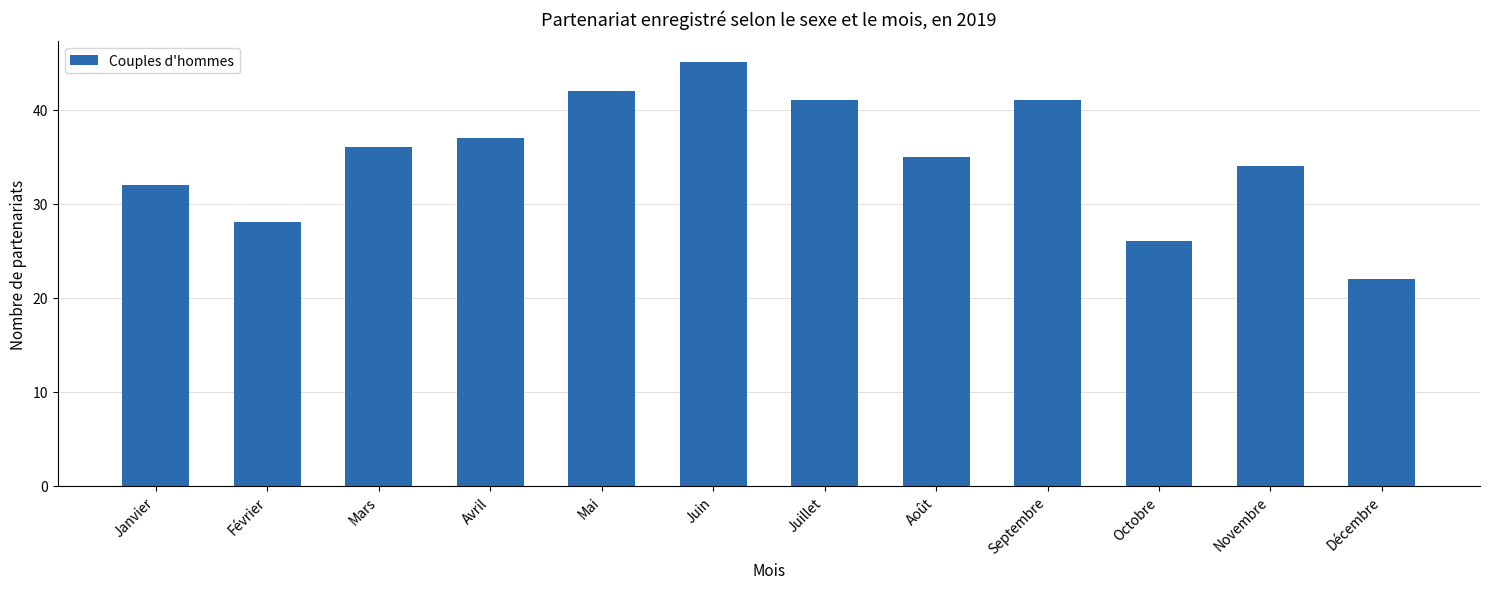

What is the difference between the values at Juin and Décembre?

23